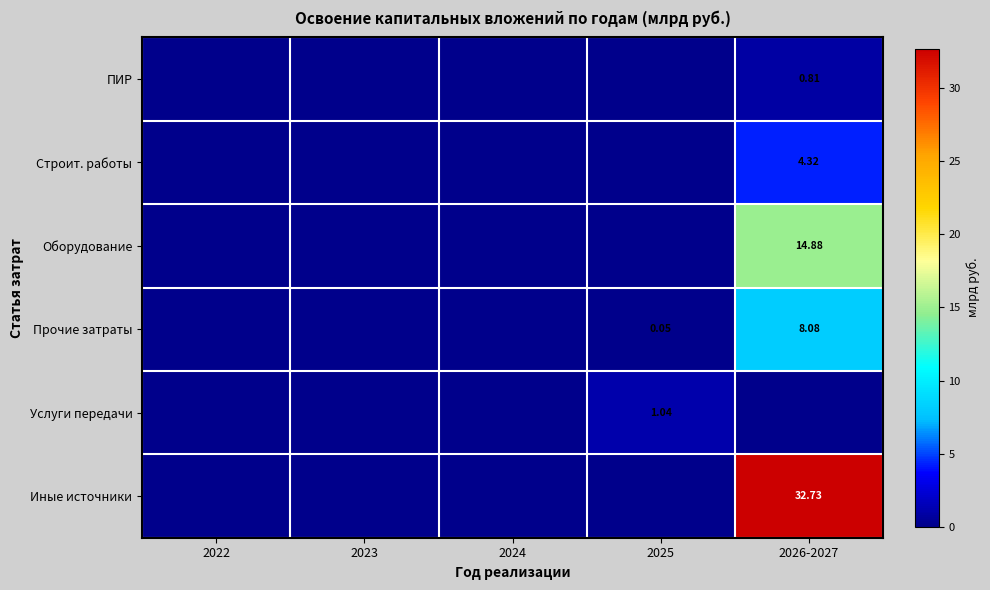

What is the maximum value shown in the chart?

32.7